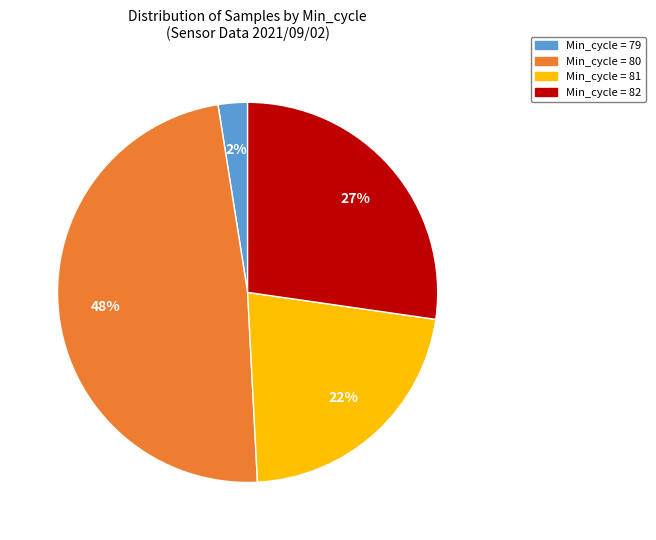

To the nearest percent, what is the difference between the largest and smallest slice percentages?

46%